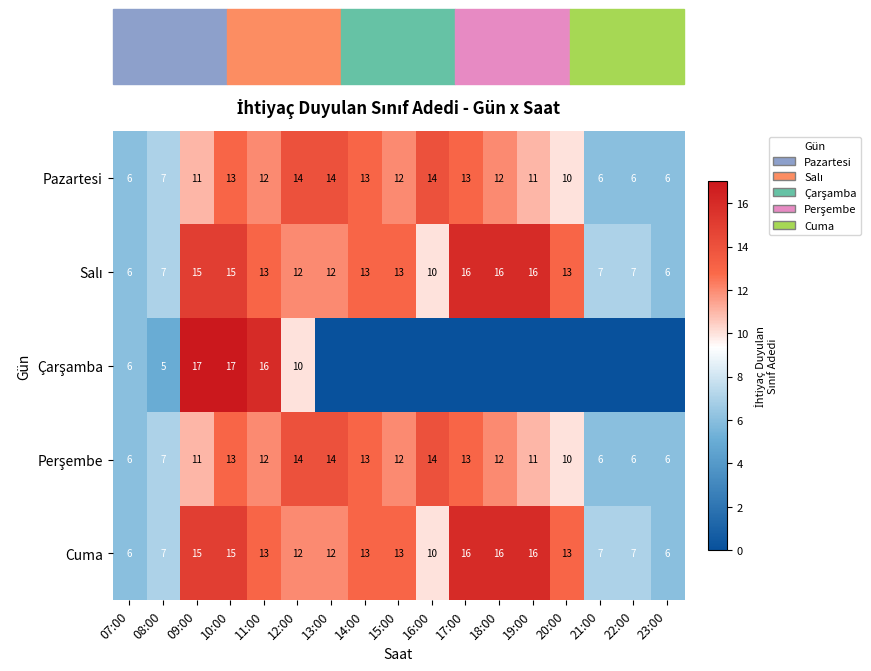

The value of Pazartesi at 20:00 is 10. True or false?

True